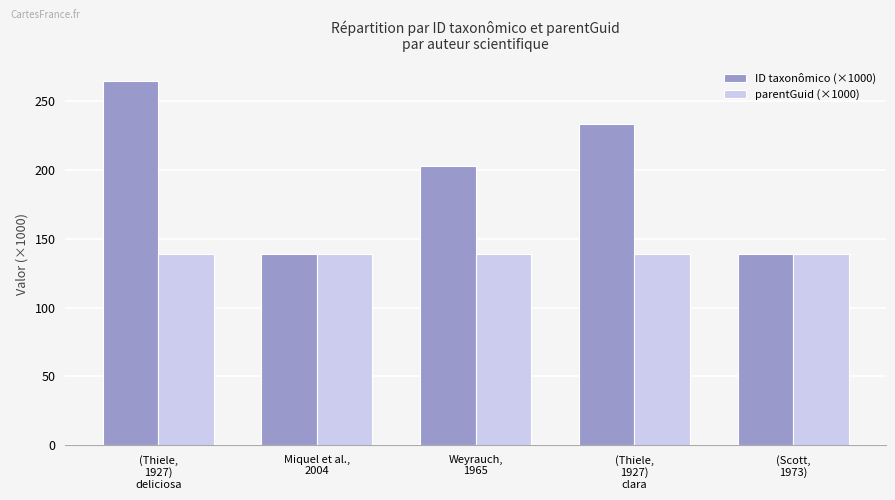

Which series has the largest range (max minus min)?

ID taxonômico (×1000)